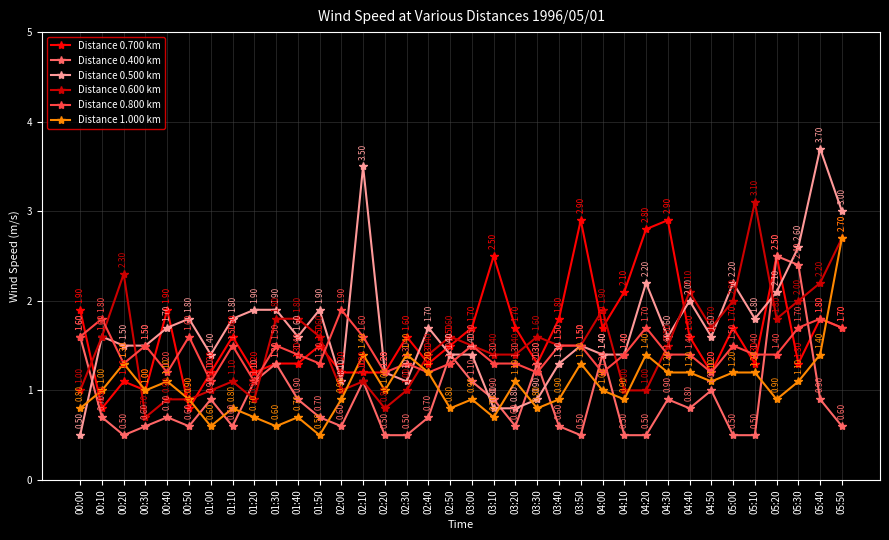

Reading left to right, transcribe all the data shown in this chart.

Distance 0.700 km: 00:00=1.9	00:10=0.8	00:20=1.1	00:30=1.0	00:40=1.9	00:50=0.8	01:00=1.2	01:10=1.6	01:20=1.2	01:30=1.3	01:40=1.3	01:50=1.5	02:00=1.2	02:10=1.2	02:20=1.2	02:30=1.6	02:40=1.3	02:50=1.5	03:00=1.7	03:10=2.5	03:20=1.7	03:30=1.3	03:40=1.8	03:50=2.9	04:00=1.7	04:10=2.1	04:20=2.8	04:30=2.9	04:40=1.6	04:50=1.2	05:00=1.7	05:10=1.3	05:20=2.5	05:30=1.3	05:40=1.8	05:50=1.7
Distance 0.400 km: 00:00=1.6	00:10=0.7	00:20=0.5	00:30=0.6	00:40=0.7	00:50=0.6	01:00=0.9	01:10=0.6	01:20=1.1	01:30=1.3	01:40=0.9	01:50=0.7	02:00=0.6	02:10=1.1	02:20=0.5	02:30=0.5	02:40=0.7	02:50=1.4	03:00=1.1	03:10=0.9	03:20=0.6	03:30=1.3	03:40=0.6	03:50=0.5	04:00=1.4	04:10=0.5	04:20=0.5	04:30=0.9	04:40=0.8	04:50=1.0	05:00=0.5	05:10=0.5	05:20=2.5	05:30=2.4	05:40=0.9	05:50=0.6
Distance 0.500 km: 00:00=0.5	00:10=1.6	00:20=1.5	00:30=1.5	00:40=1.7	00:50=1.8	01:00=1.4	01:10=1.8	01:20=1.9	01:30=1.9	01:40=1.6	01:50=1.9	02:00=1.1	02:10=3.5	02:20=1.2	02:30=1.1	02:40=1.7	02:50=1.4	03:00=1.4	03:10=0.8	03:20=0.8	03:30=0.9	03:40=1.3	03:50=1.5	04:00=1.4	04:10=1.4	04:20=2.2	04:30=1.6	04:40=2.0	04:50=1.6	05:00=2.2	05:10=1.8	05:20=2.1	05:30=2.6	05:40=3.7	05:50=3.0
Distance 0.600 km: 00:00=1.0	00:10=1.6	00:20=2.3	00:30=0.7	00:40=0.9	00:50=0.9	01:00=1.0	01:10=1.1	01:20=0.9	01:30=1.8	01:40=1.8	01:50=1.6	02:00=1.0	02:10=1.1	02:20=0.8	02:30=1.0	02:40=1.4	02:50=1.6	03:00=1.5	03:10=1.4	03:20=1.4	03:30=1.6	03:40=1.5	03:50=1.5	04:00=1.9	04:10=1.0	04:20=1.0	04:30=1.5	04:40=2.1	04:50=1.7	05:00=2.0	05:10=3.1	05:20=1.8	05:30=2.0	05:40=2.2	05:50=2.7
Distance 0.800 km: 00:00=1.6	00:10=1.8	00:20=1.3	00:30=1.5	00:40=1.2	00:50=1.6	01:00=1.1	01:10=1.5	01:20=1.1	01:30=1.5	01:40=1.4	01:50=1.3	02:00=1.9	02:10=1.6	02:20=1.2	02:30=1.3	02:40=1.2	02:50=1.3	03:00=1.5	03:10=1.3	03:20=1.3	03:30=1.2	03:40=1.5	03:50=1.5	04:00=1.2	04:10=1.4	04:20=1.7	04:30=1.4	04:40=1.4	04:50=1.2	05:00=1.5	05:10=1.4	05:20=1.4	05:30=1.7	05:40=1.8	05:50=1.7
Distance 1.000 km: 00:00=0.8	00:10=1.0	00:20=1.3	00:30=1.0	00:40=1.1	00:50=0.9	01:00=0.6	01:10=0.8	01:20=0.7	01:30=0.6	01:40=0.7	01:50=0.5	02:00=0.9	02:10=1.4	02:20=1.0	02:30=1.4	02:40=1.2	02:50=0.8	03:00=0.9	03:10=0.7	03:20=1.1	03:30=0.8	03:40=0.9	03:50=1.3	04:00=1.0	04:10=0.9	04:20=1.4	04:30=1.2	04:40=1.2	04:50=1.1	05:00=1.2	05:10=1.2	05:20=0.9	05:30=1.1	05:40=1.4	05:50=2.7